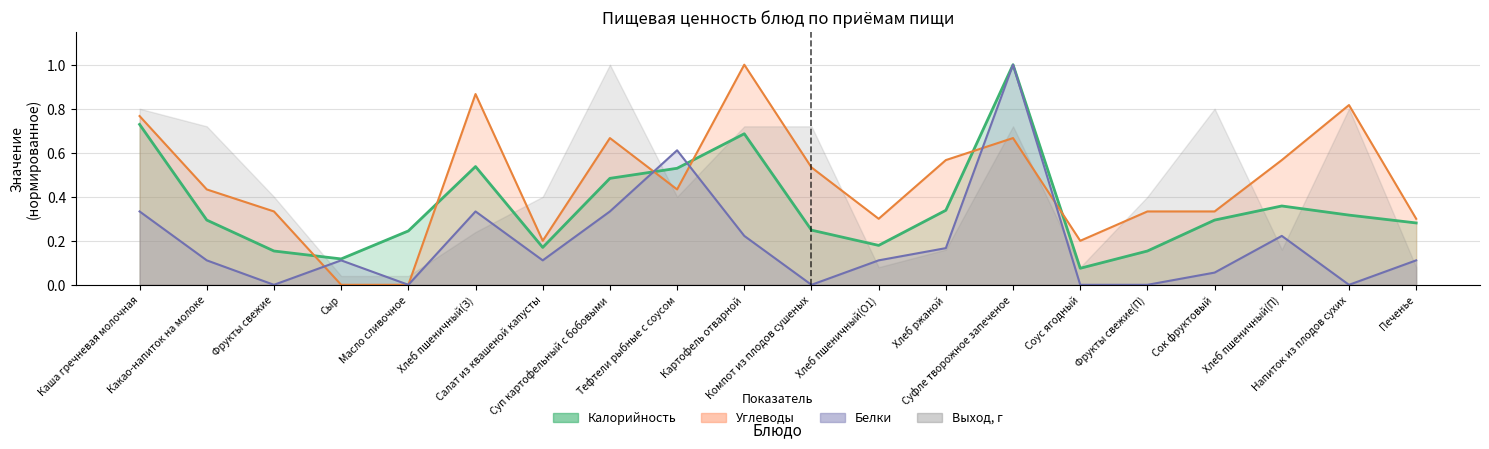

What position from the left is Хлеб ржаной?

13